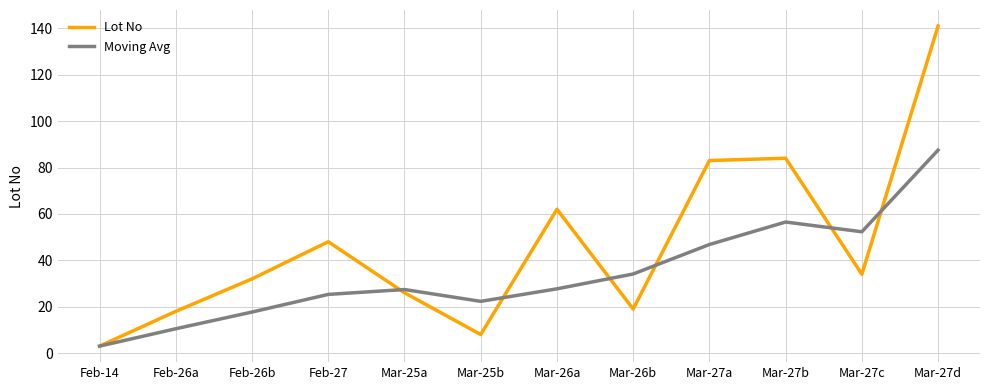

Rank the series by their maximum value, from lowest to highest.

Moving Avg, Lot No